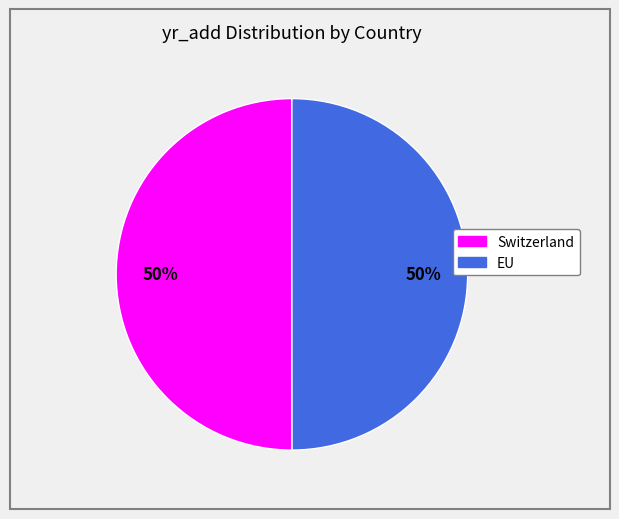

To the nearest percent, what percentage of the pie is Switzerland?

50%